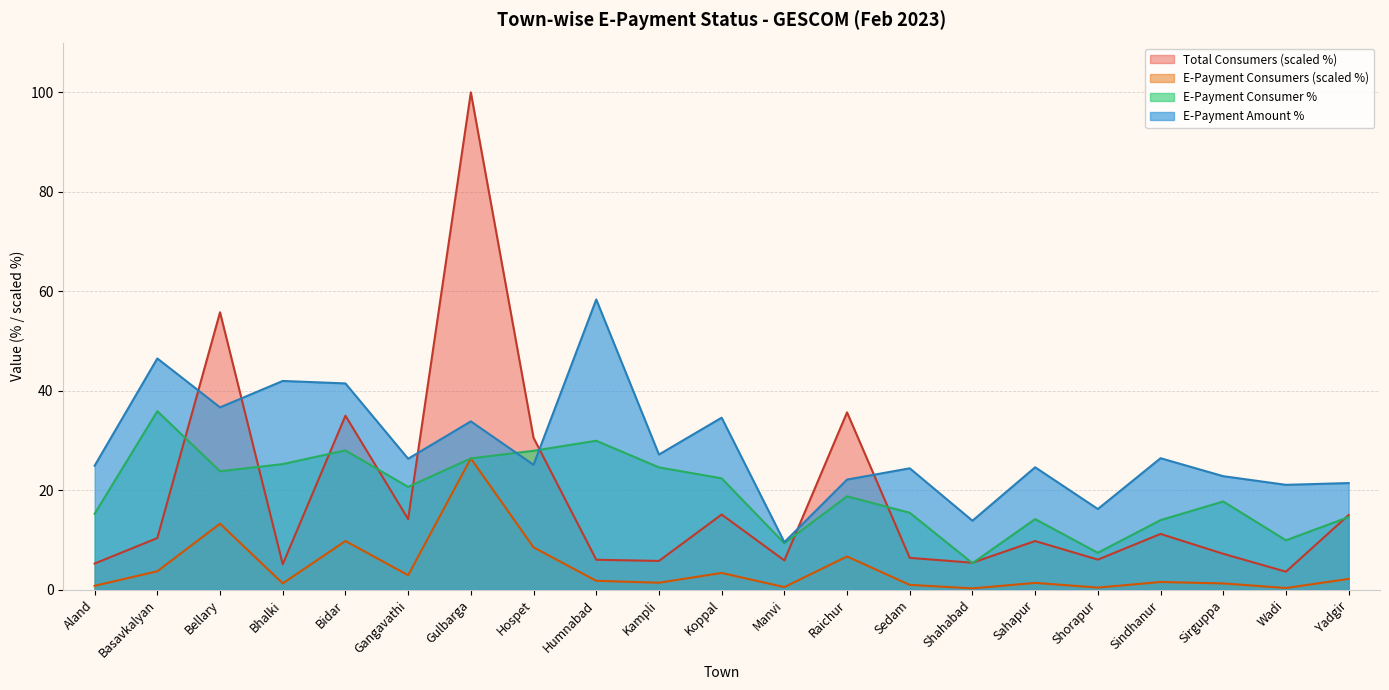

True or false: E-Payment Consumer % and Consumers paying through E-Payment (Nos) cross at least once.

False